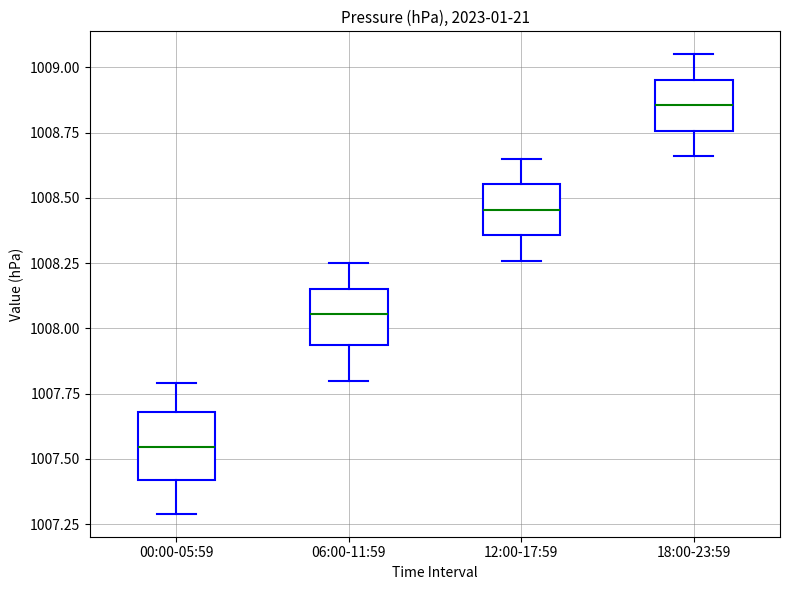

Which box has the highest median line?

18:00-23:59